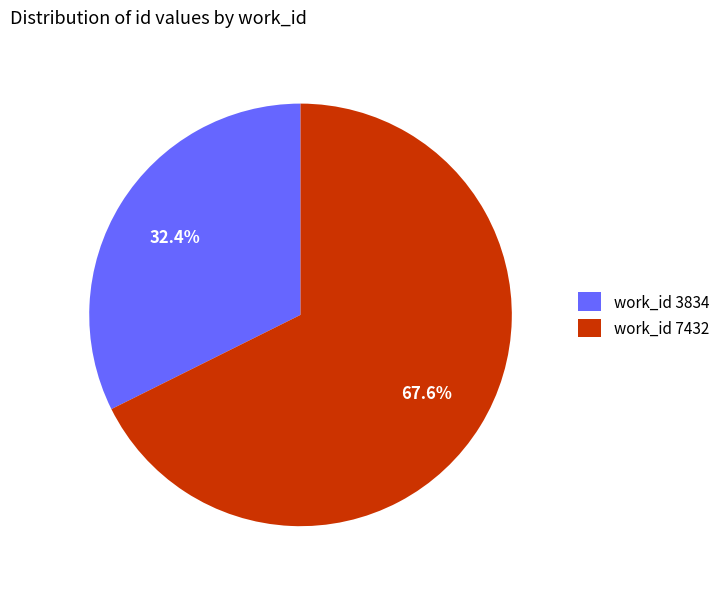

Rank the categories by value from lowest to highest.

work_id 3834, work_id 7432